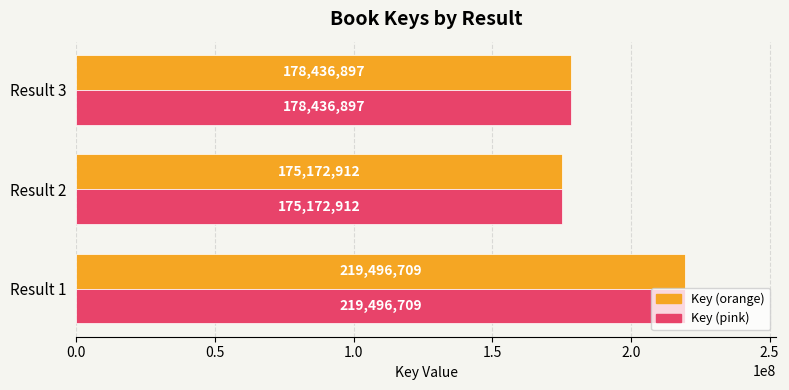

The Key (orange) series shows 219496709 at Result 1. True or false?

True